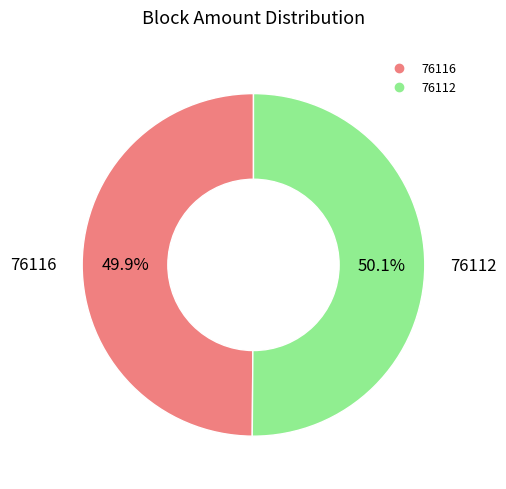

What percentage is NOT represented by 76116?

50.1%